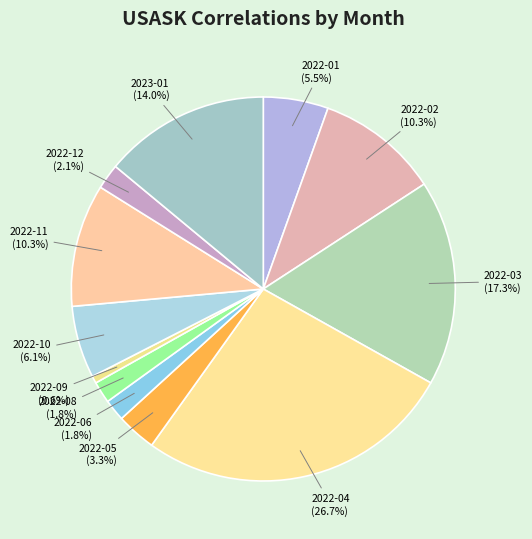

What is the ratio of the value at 2022-12 to the value at 2022-05?

0.6